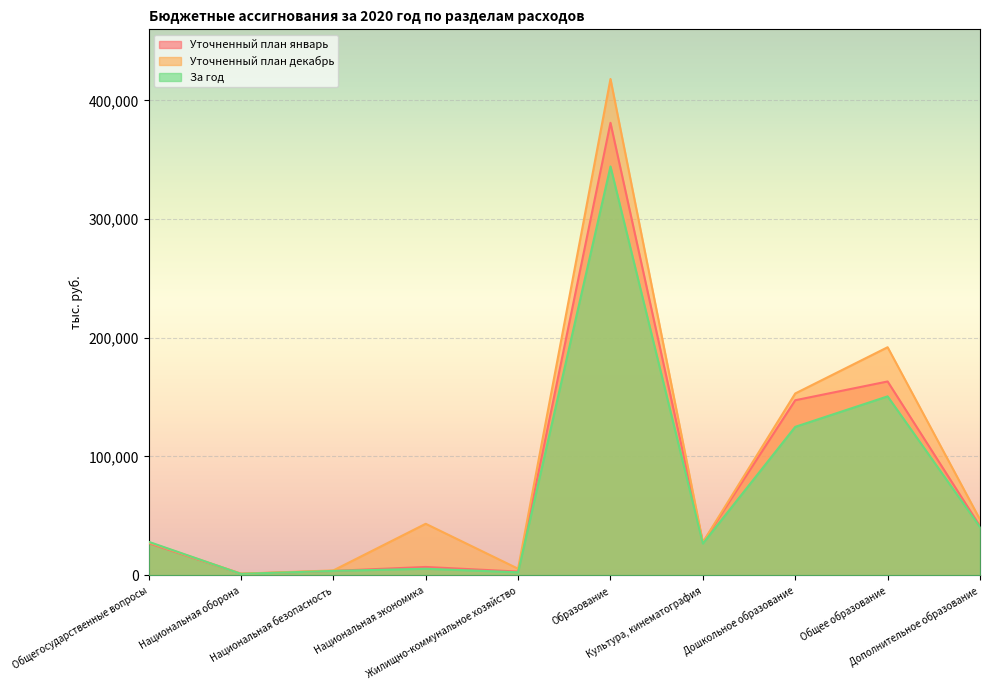

What is the difference between the second highest and second lowest values in the За год series?

148210.0